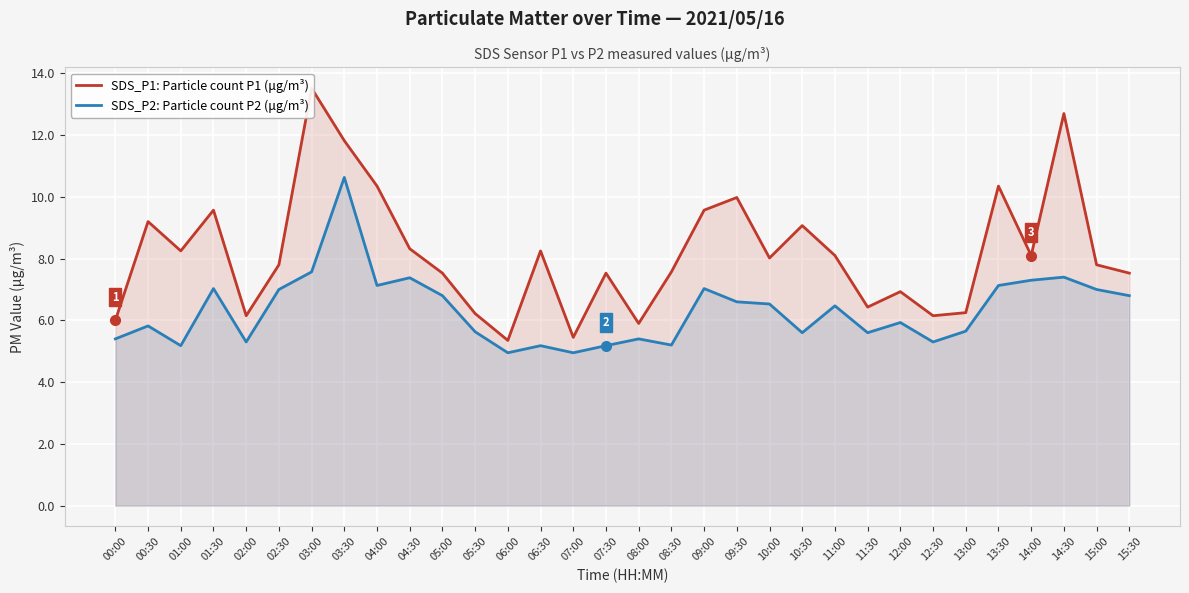

What is the average value of the SDS_P1: Particle count P1 (μg/m³) series?

8.2